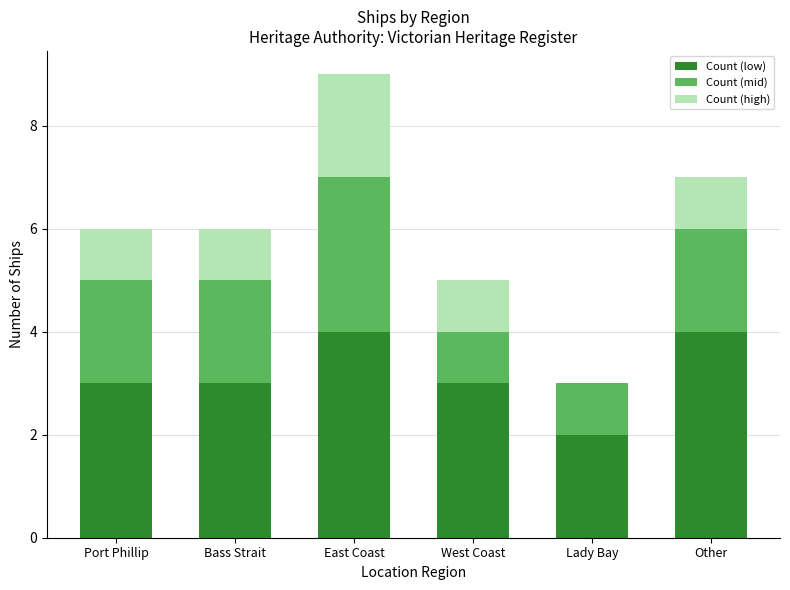

What is the total value across all series at West Coast?

5